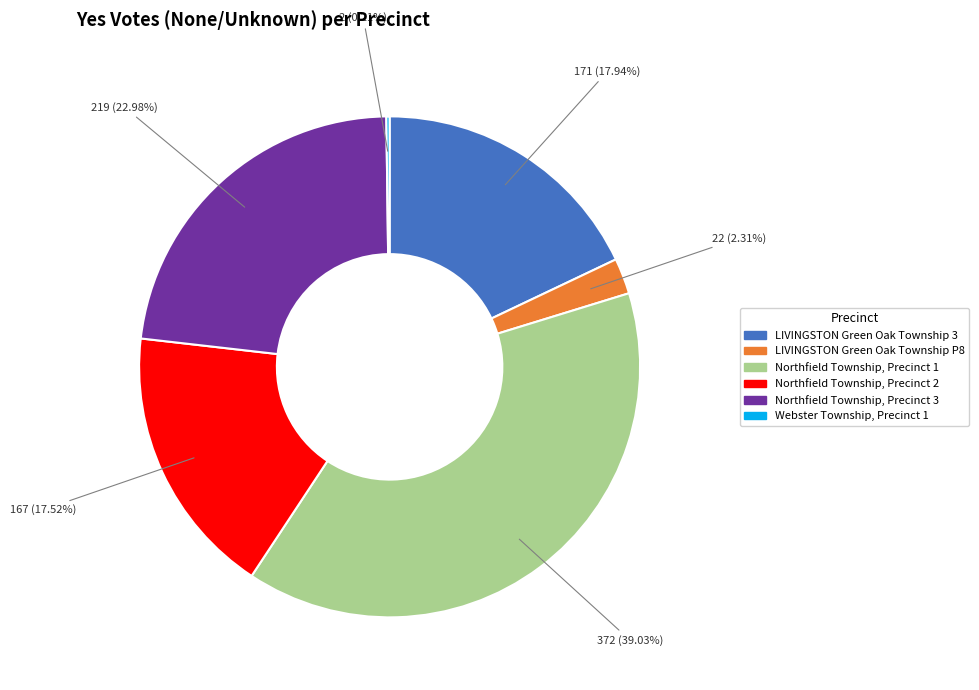

How much of the chart is everything except Northfield Township, Precinct 2?

82.5%